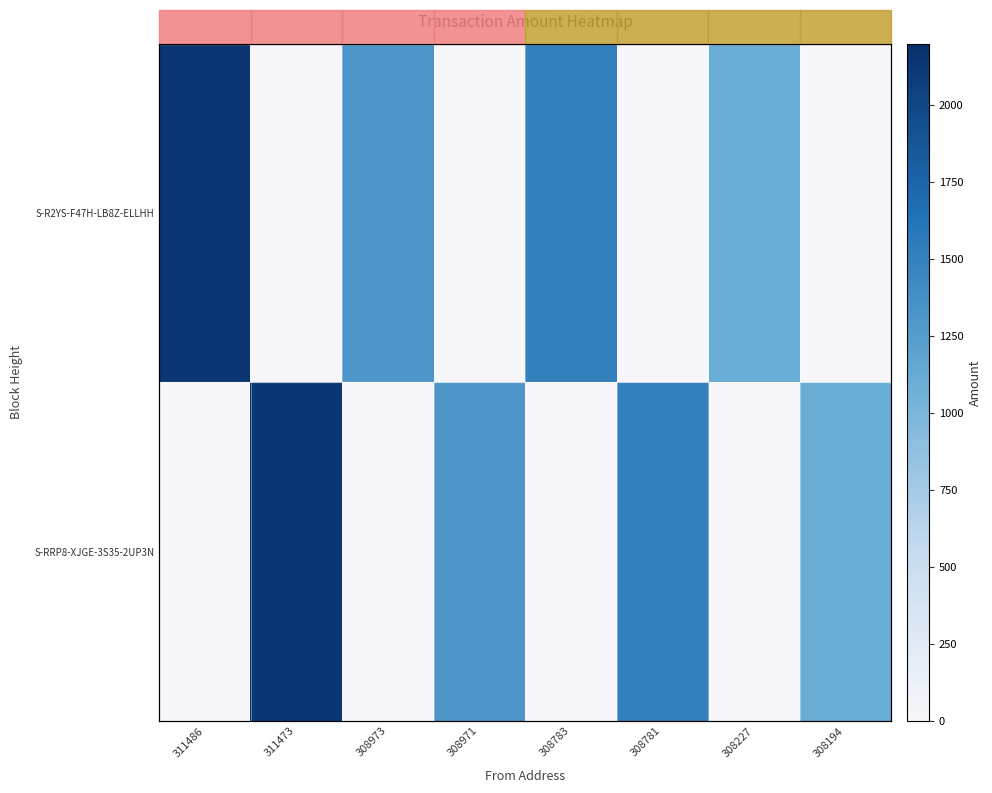

List the series in order of their overall mean, lowest first.

S-R2YS-F47H-LB8Z-ELLHH, S-RRP8-XJGE-3S35-2UP3N